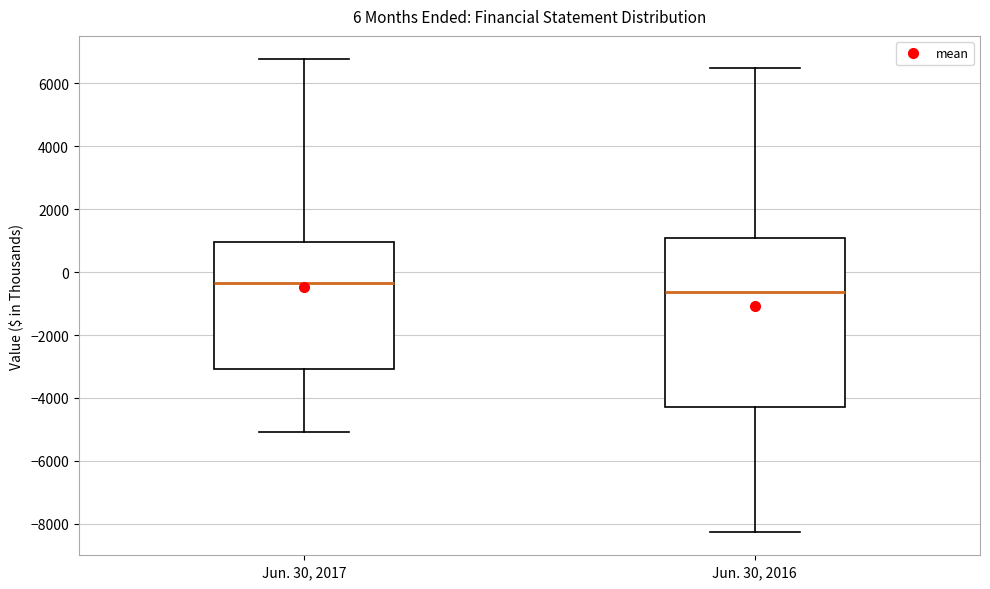

Which box is the tallest, from its lower edge to its upper edge?

Jun. 30, 2016